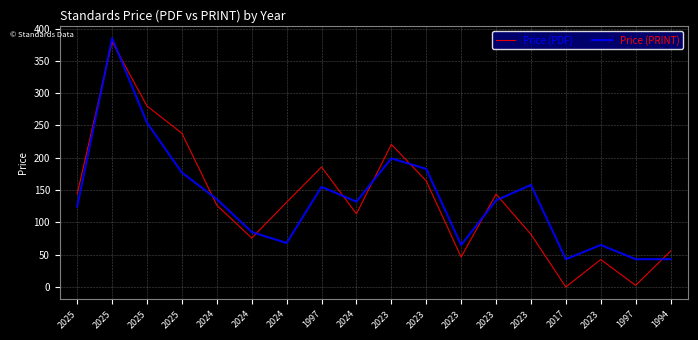

How many lines are shown in the chart?

2